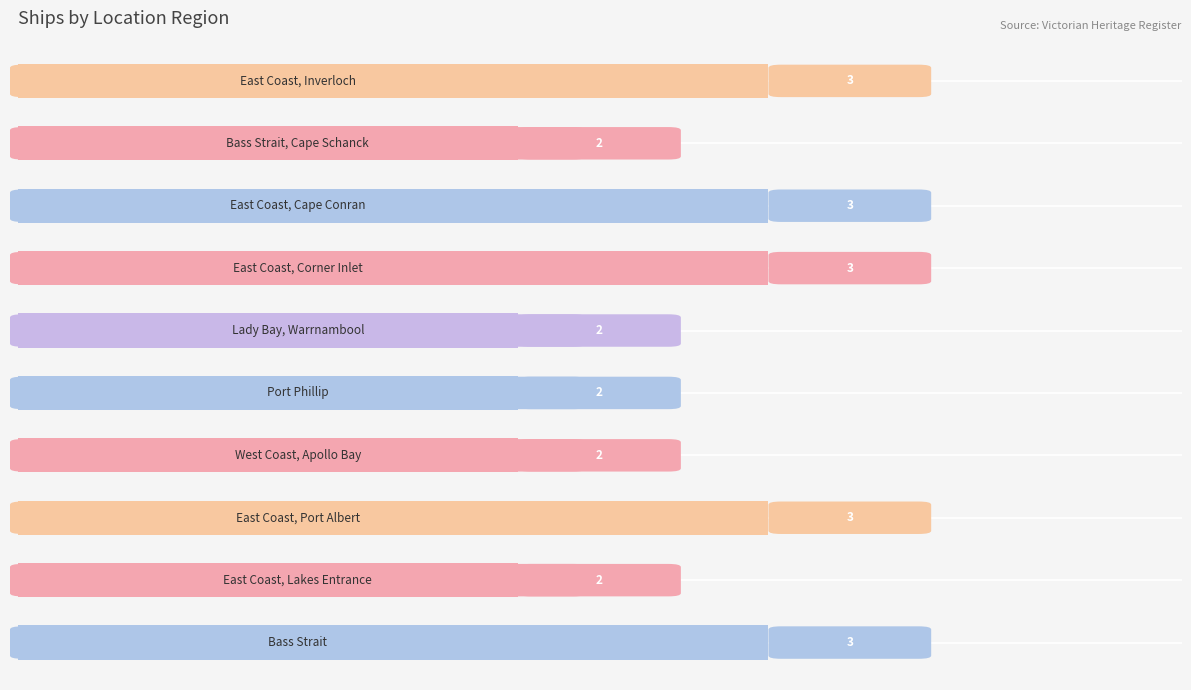

What is the difference between the second highest and second lowest values?

1